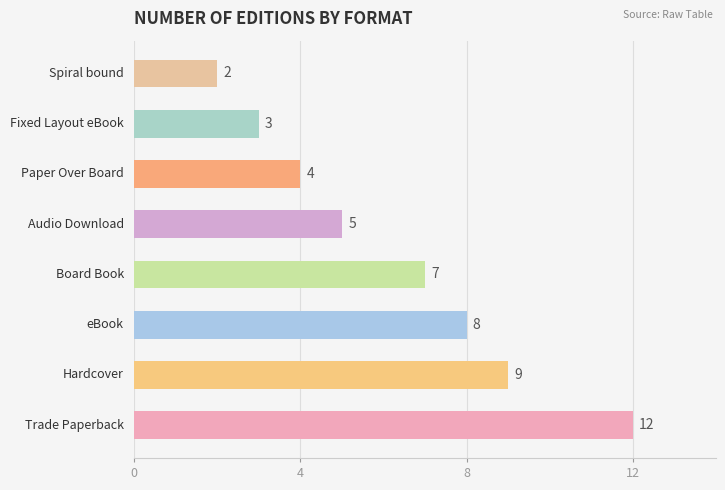

What is the difference between the maximum and minimum values?

10